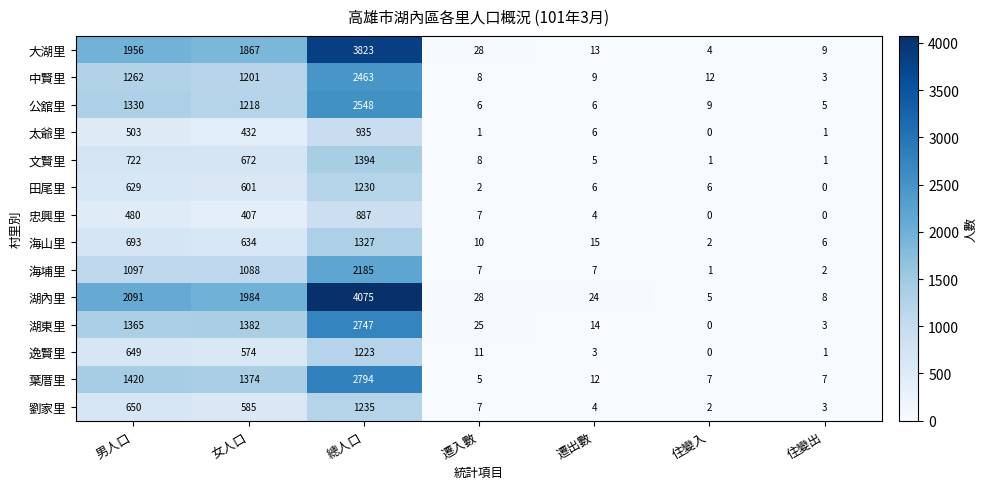

Which series has the largest range (max minus min)?

湖內里